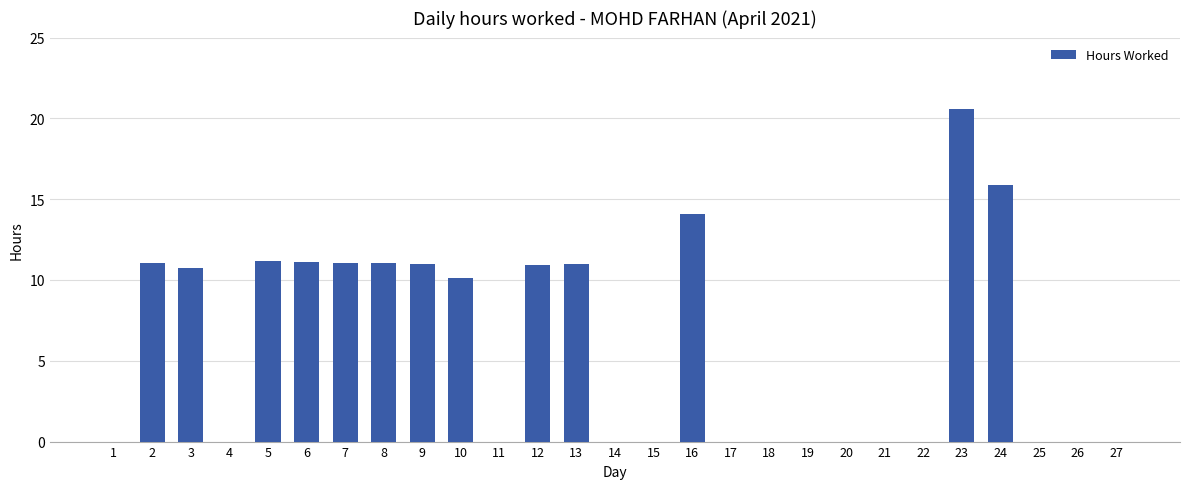

What is the greatest value displayed?

20.6